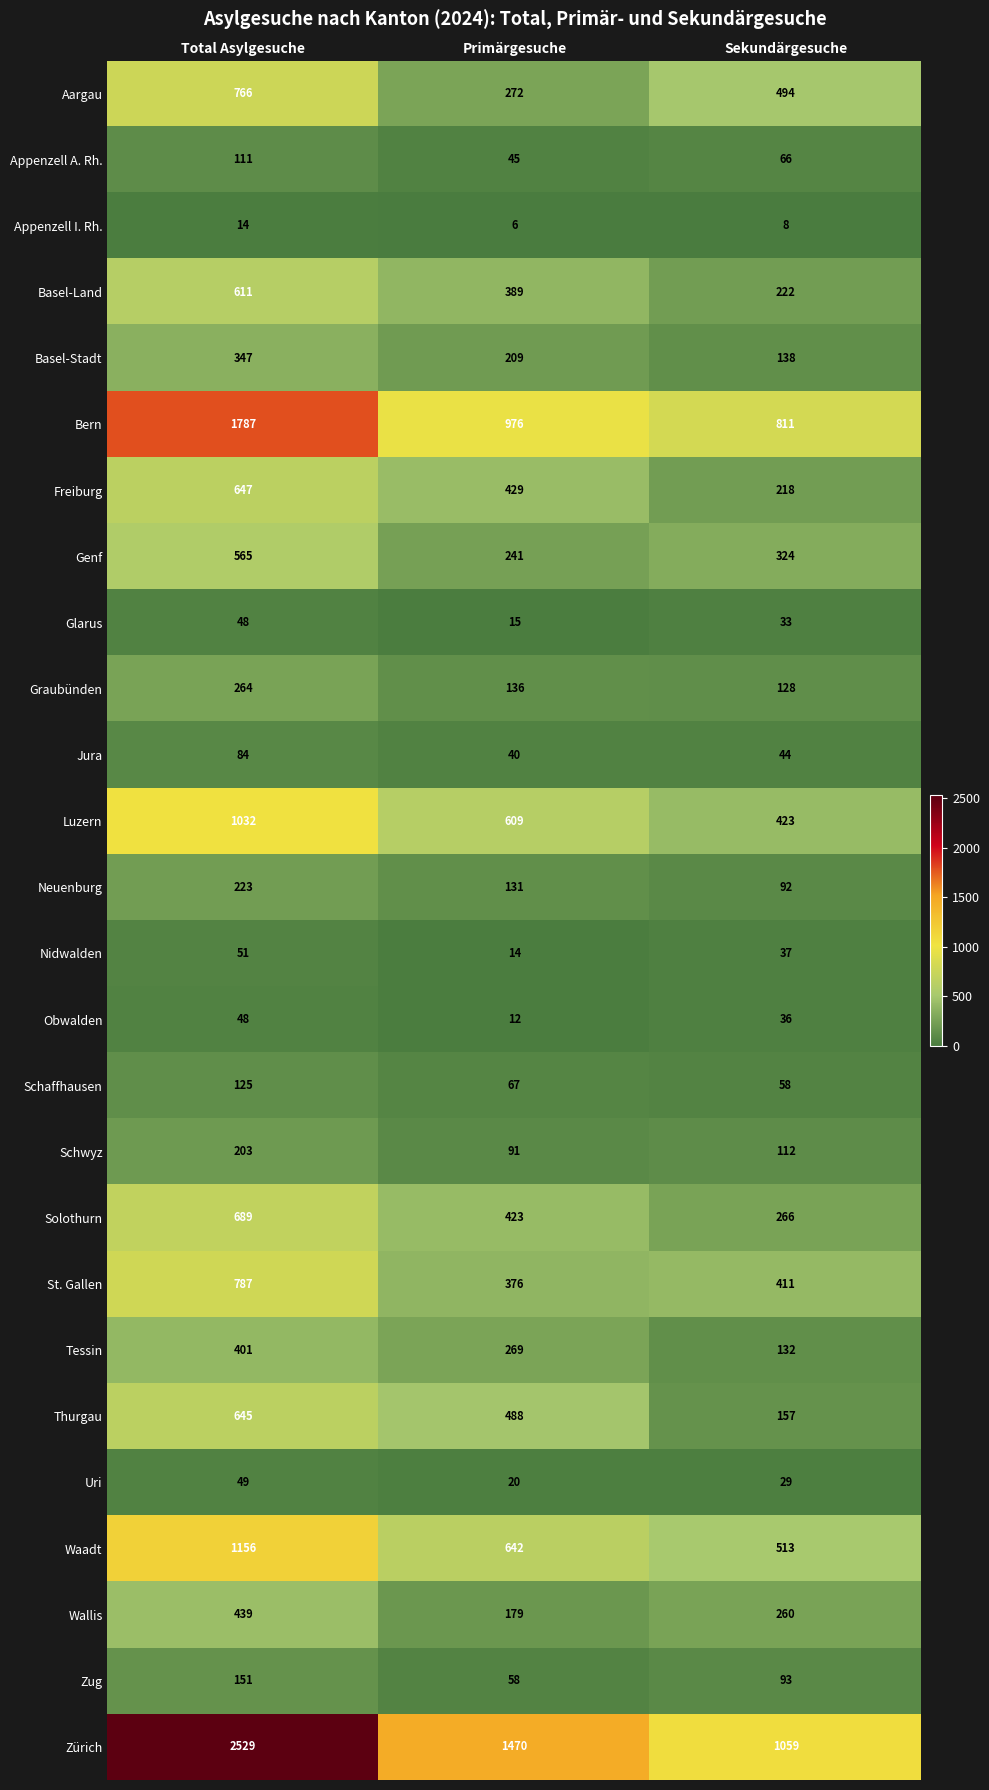

What is the maximum value shown in the chart?

2529